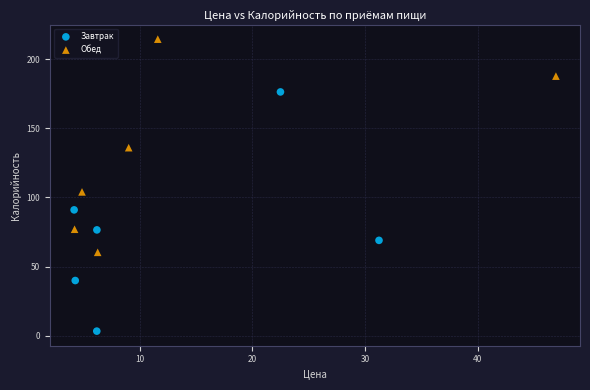

Which series contains the highest Y value?

Обед